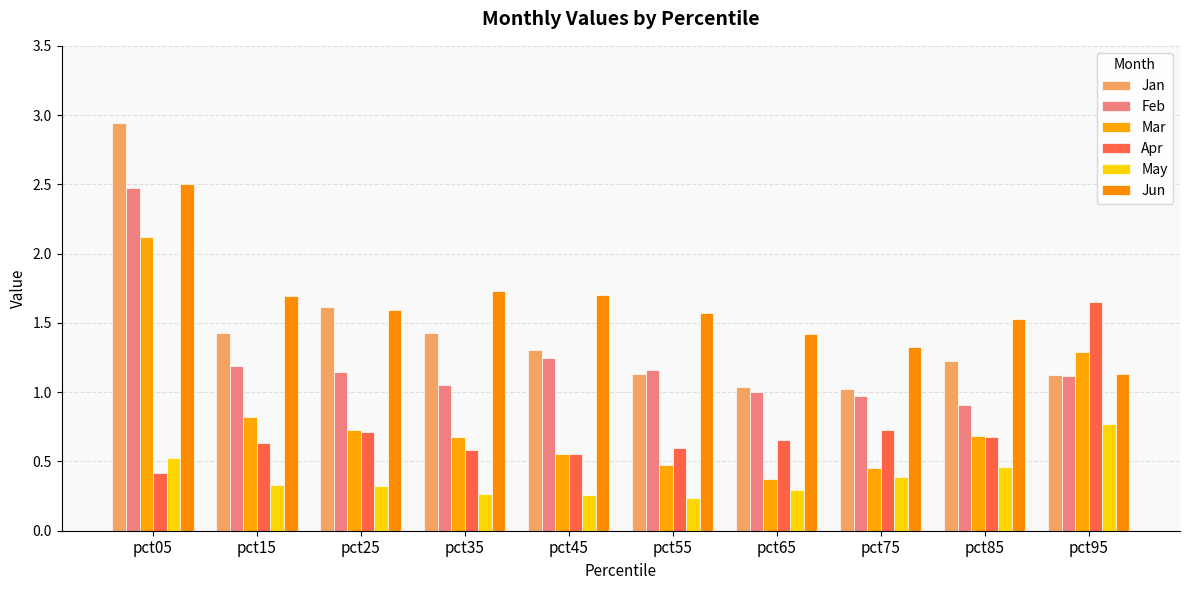

Count the number of categories in the chart.

10